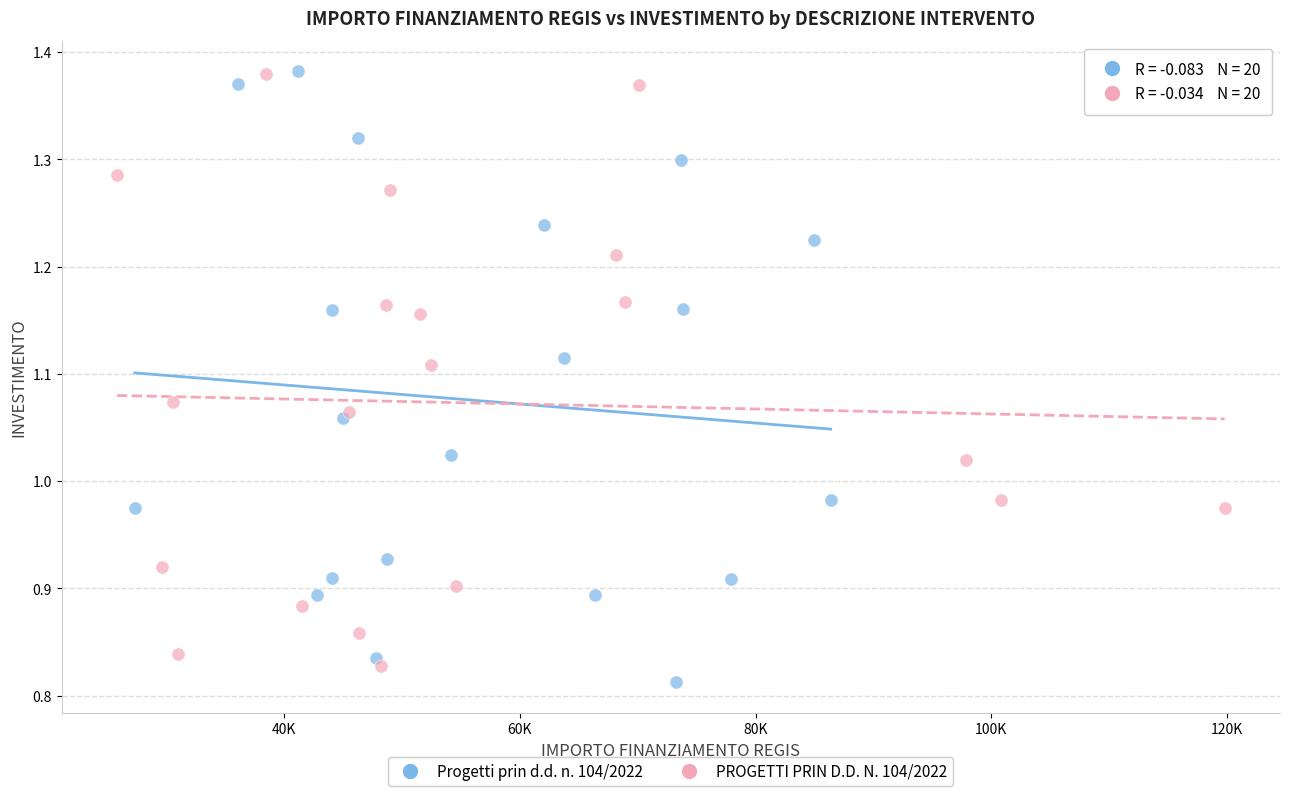

What are all the series names shown in the legend?

Progetti prin d.d. n. 104/2022, PROGETTI PRIN D.D. N. 104/2022